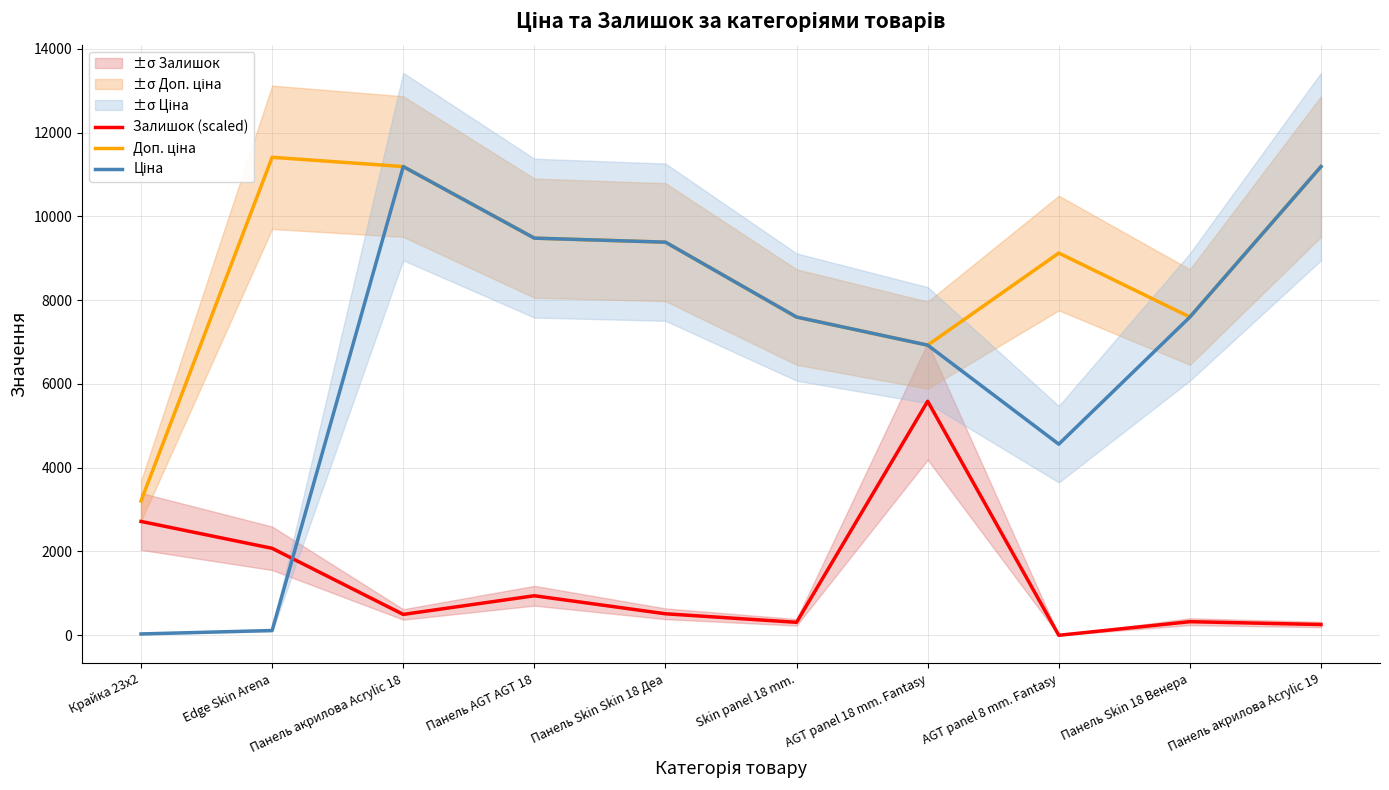

What are all the series names shown in the legend?

Залишок (scaled), Доп. ціна, Ціна